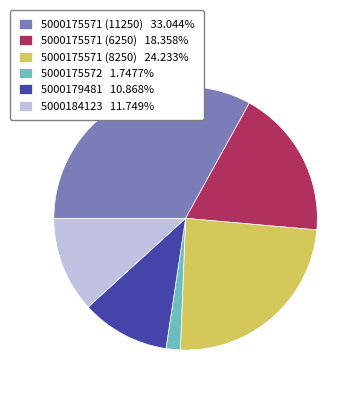

Is 5000179481 10.868% the majority of the pie?

No